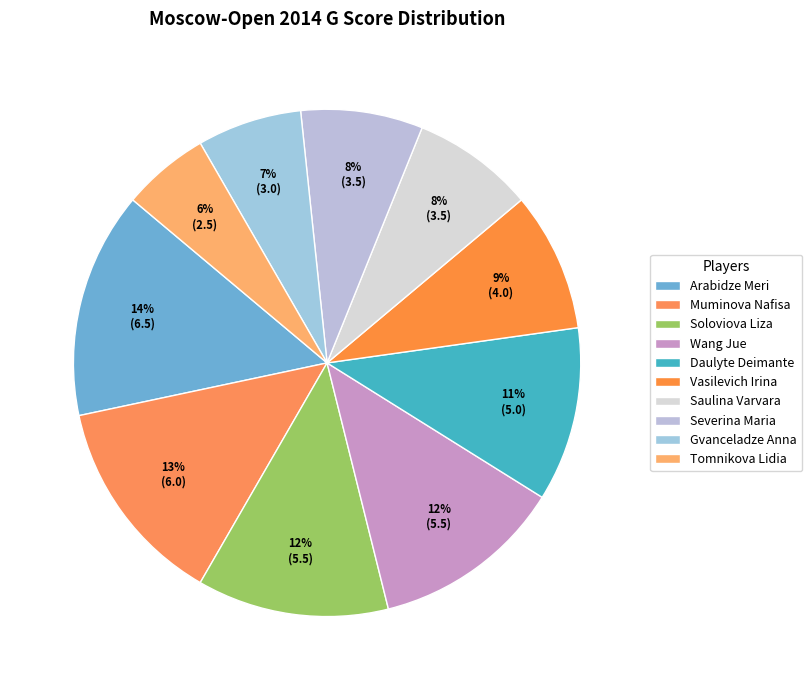

How many segments does this pie chart have?

10